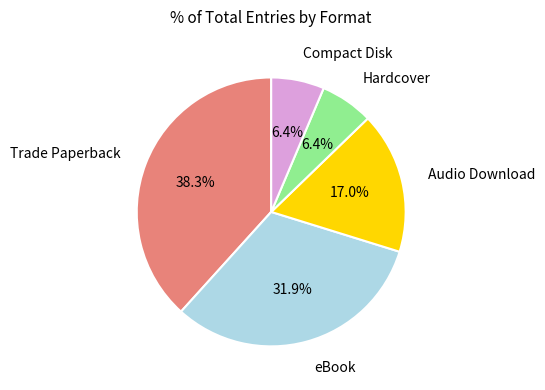

Is there a majority slice in this chart?

No